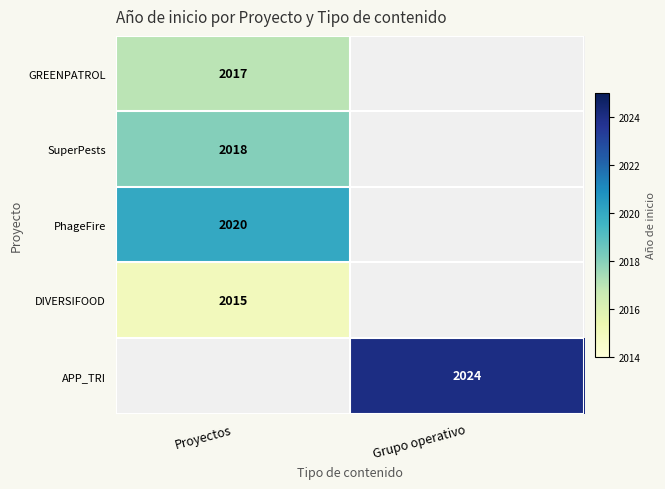

Is it true that APP_TRI equals 2024 at Grupo operativo?

True